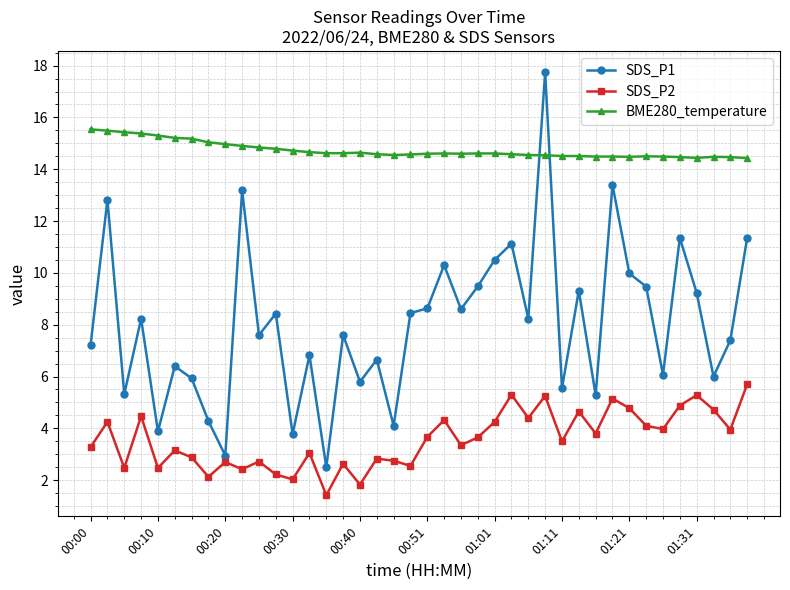

What is the value of the SDS_P1 point at the 19th from the left?

4.1